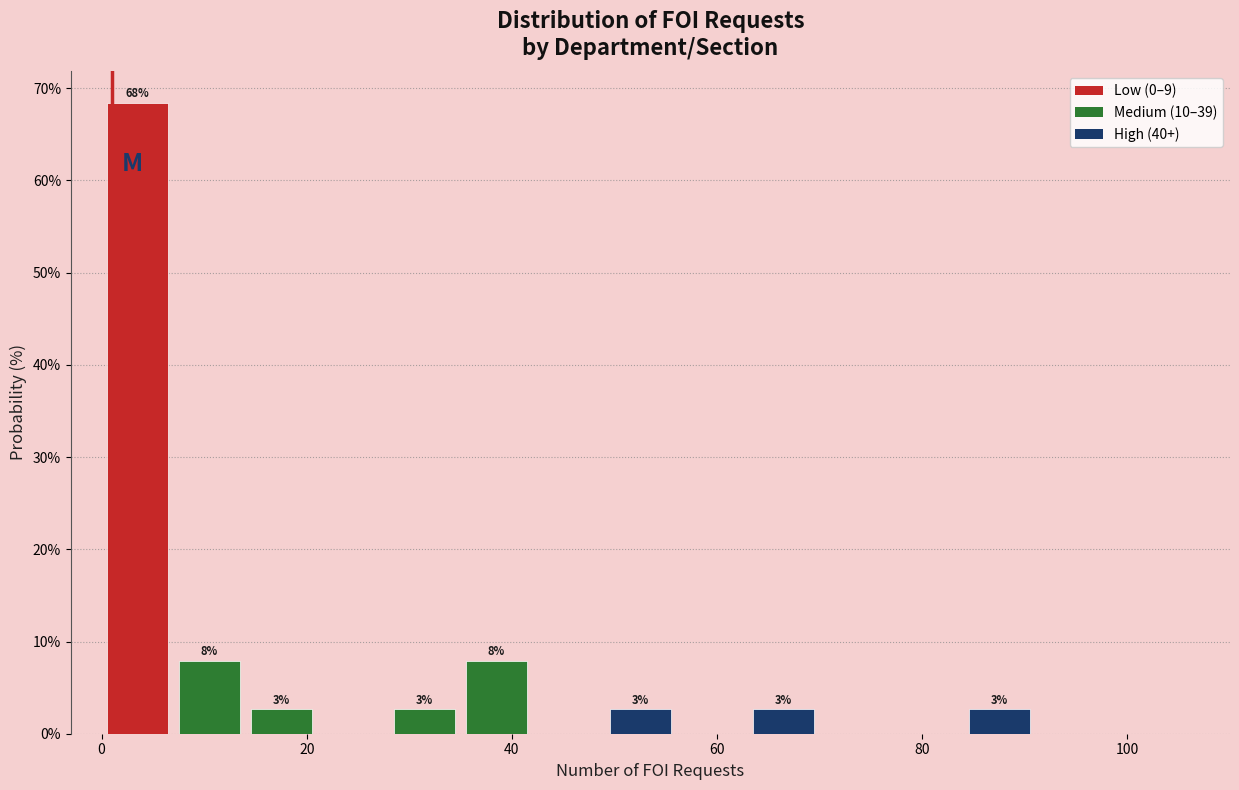

Read against the x-axis, roughly where is the centre of the tallest bar?

4